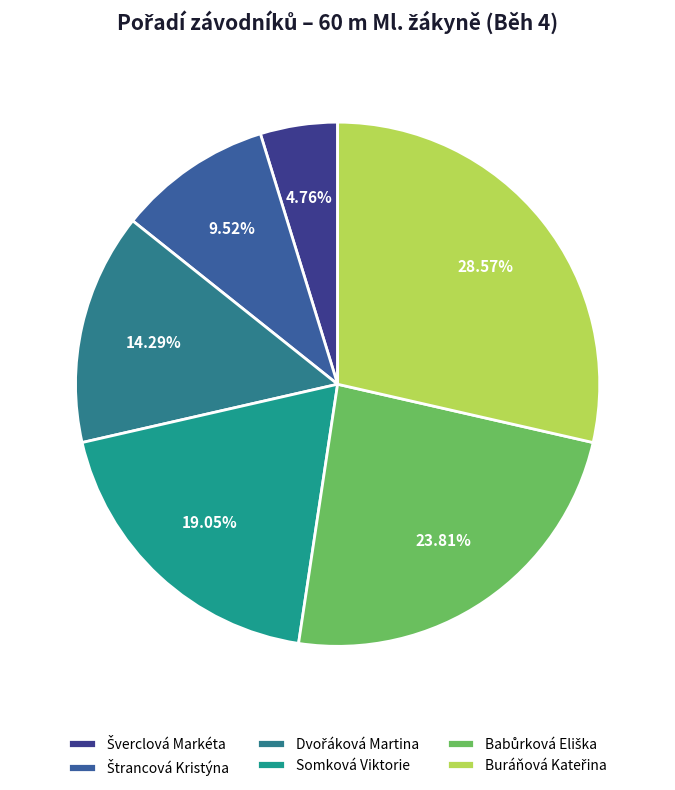

Count the number of slices in the pie.

6